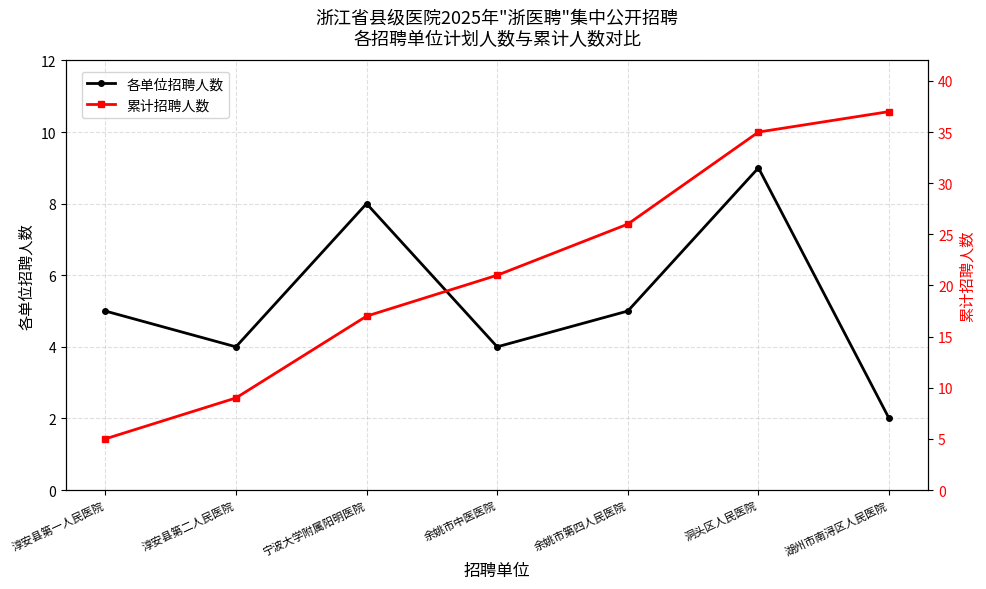

Where does the 累计招聘人数 series first go above 21?

余姚市第四人民医院